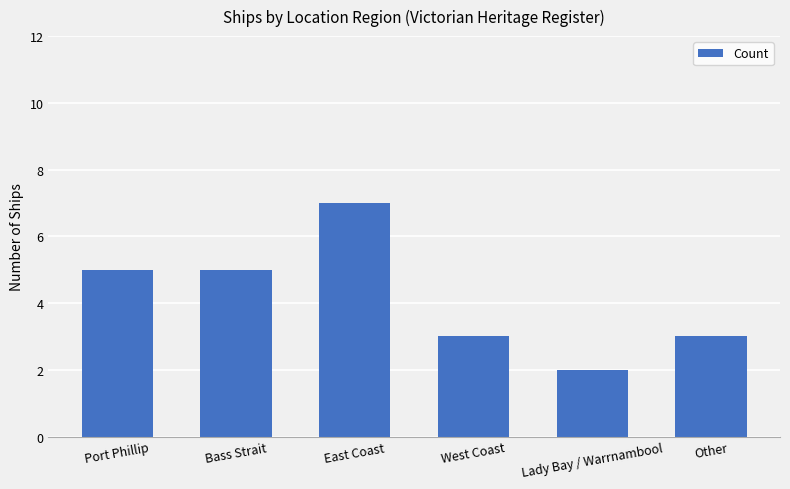

The chart shows a value of 5 at Port Phillip. True or false?

True